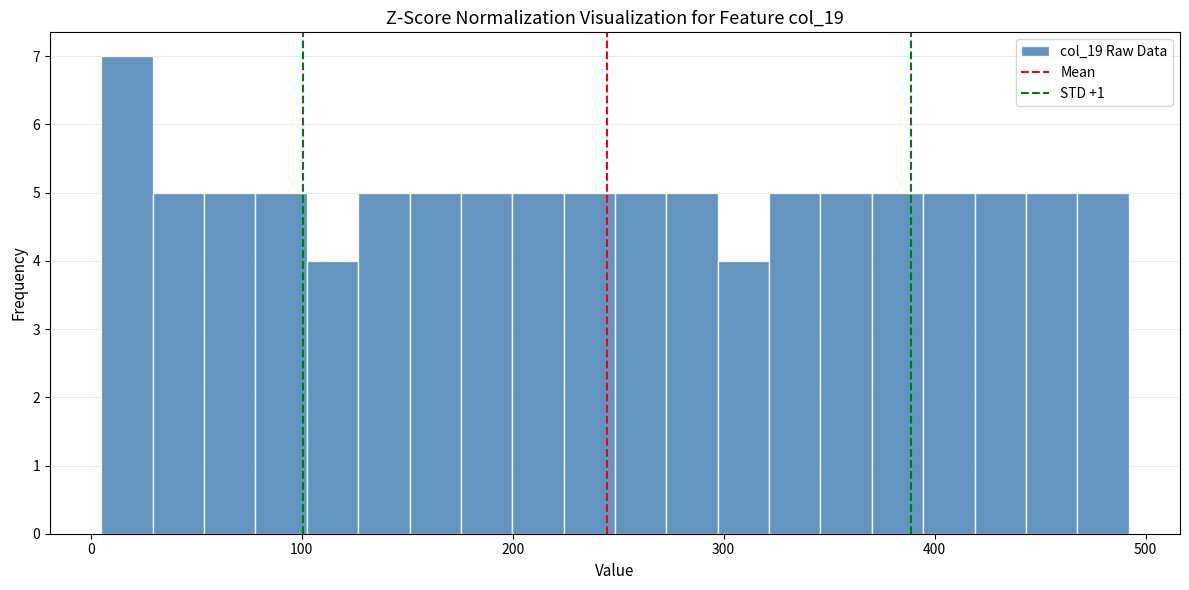

Around what value on the x-axis is the tallest bar? Give the approximate position of its centre, as read against the axis.

20